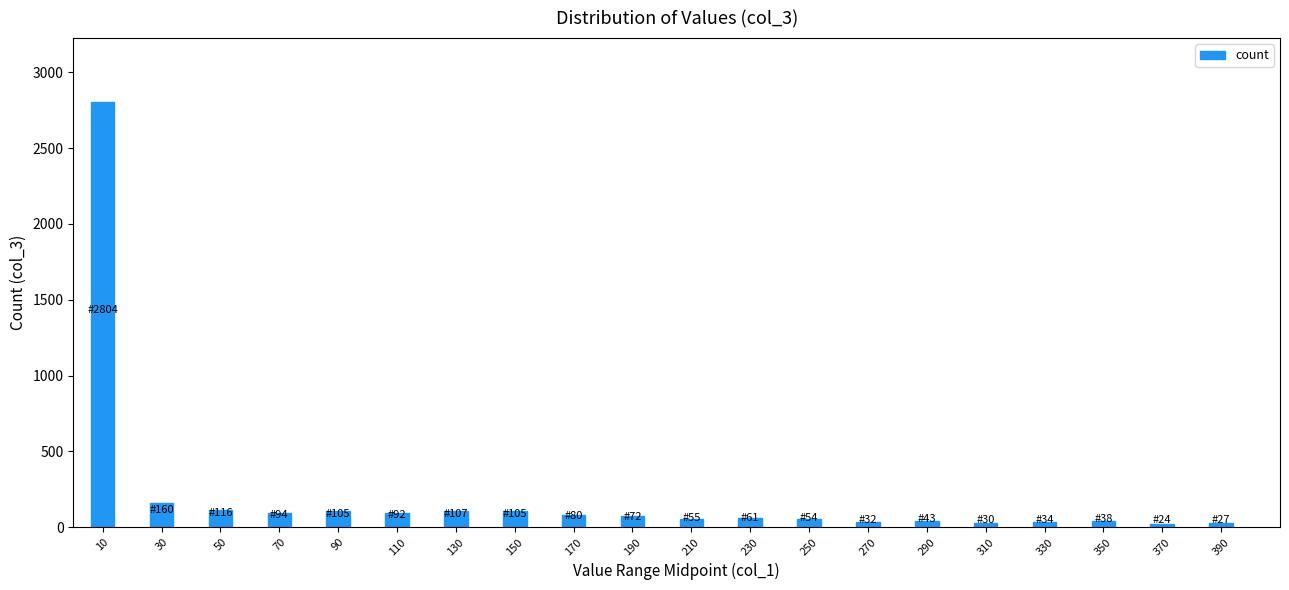

What is the maximum value shown in the chart?

2804